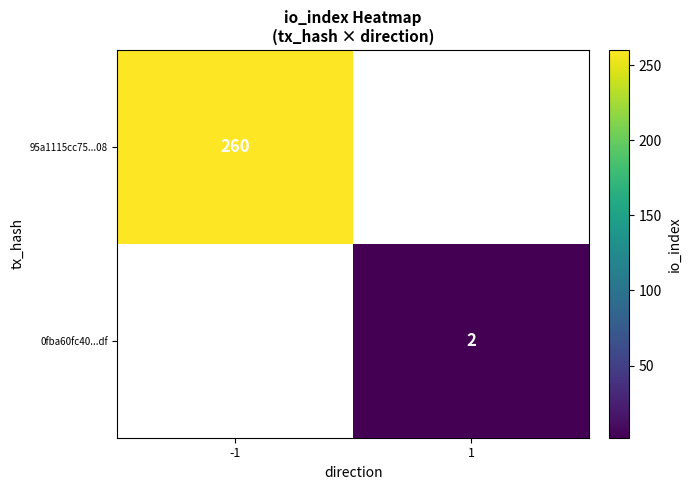

What is the smallest value displayed?

2.0